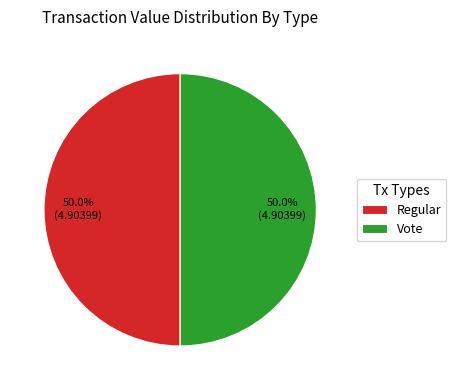

Approximately how many times larger is the value at Regular compared to Vote?

1.0